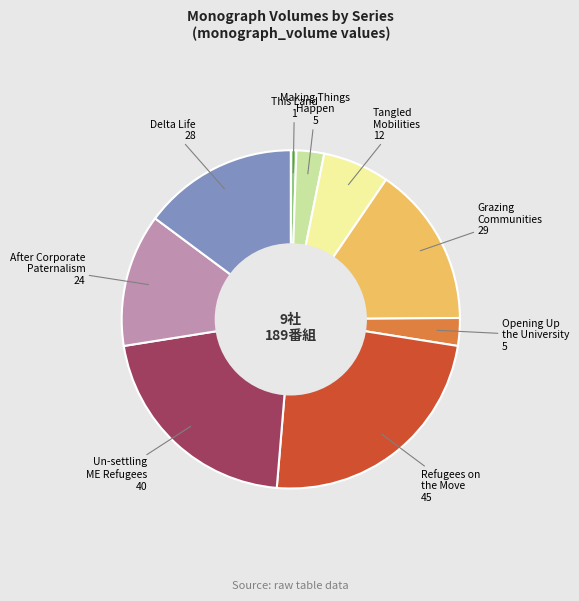

Does Delta Life account for over 50% of the chart?

No